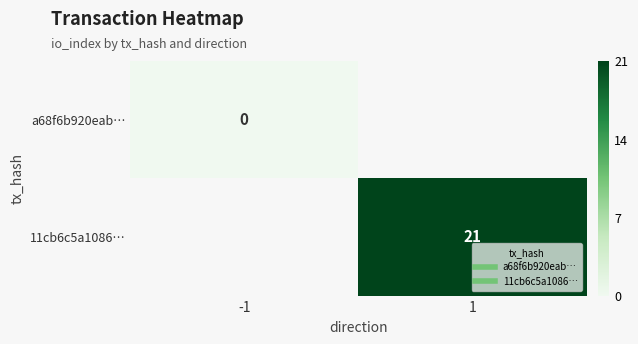

List the series in order of their overall mean, highest first.

a68f6b920eab…, 11cb6c5a1086…